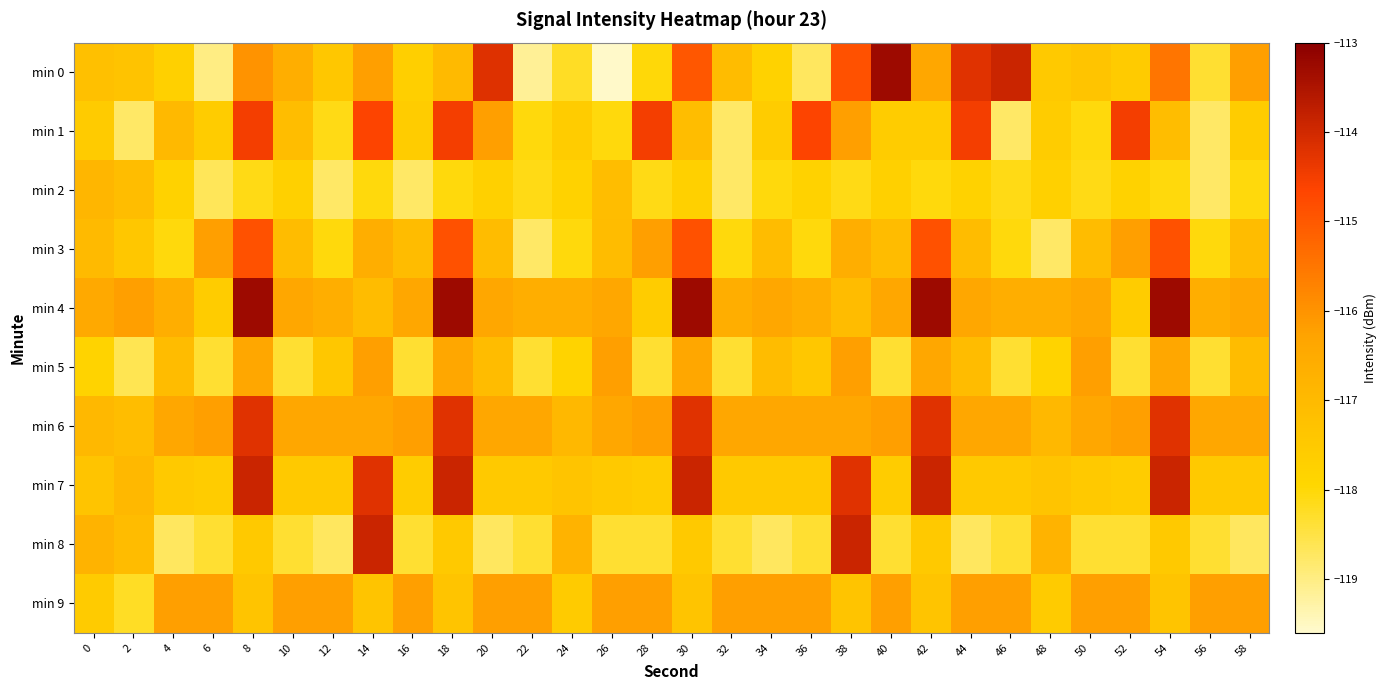

Reading right to left, transcribe all the data shown in this chart.

min 0: 58=-116.2	56=-118.3	54=-115.5	52=-117.6	50=-117.3	48=-117.5	46=-113.9	44=-114.2	42=-116.4	40=-113.3	38=-114.9	36=-118.7	34=-117.8	32=-117.1	30=-115.0	28=-118.0	26=-119.5	24=-118.2	22=-119.2	20=-114.2	18=-117.0	16=-117.7	14=-116.2	12=-117.4	10=-116.6	8=-116.0	6=-119.0	4=-117.7	2=-117.3	0=-117.2
min 1: 58=-117.6	56=-118.8	54=-117.1	52=-114.5	50=-118.0	48=-117.6	46=-118.8	44=-114.5	42=-117.6	40=-117.6	38=-116.2	36=-114.6	34=-117.6	32=-118.8	30=-117.1	28=-114.5	26=-118.0	24=-117.6	22=-118.0	20=-116.2	18=-114.5	16=-117.6	14=-114.6	12=-118.1	10=-117.1	8=-114.5	6=-117.6	4=-117.0	2=-118.8	0=-117.5
min 2: 58=-118.0	56=-118.8	54=-118.0	52=-117.8	50=-118.1	48=-117.7	46=-118.1	44=-117.8	42=-118.0	40=-117.7	38=-118.1	36=-117.8	34=-118.0	32=-118.8	30=-117.7	28=-118.1	26=-117.1	24=-117.8	22=-118.1	20=-117.7	18=-118.0	16=-118.8	14=-118.0	12=-118.8	10=-117.7	8=-118.1	6=-118.7	4=-117.8	2=-117.1	0=-116.9
min 3: 58=-117.1	56=-118.0	54=-114.9	52=-116.2	50=-117.1	48=-118.8	46=-118.0	44=-117.1	42=-114.9	40=-117.1	38=-116.6	36=-118.0	34=-117.1	32=-118.0	30=-114.9	28=-116.2	26=-117.1	24=-118.0	22=-118.8	20=-117.1	18=-114.9	16=-117.1	14=-116.6	12=-118.0	10=-117.1	8=-114.9	6=-116.2	4=-118.0	2=-117.4	0=-117.0
min 4: 58=-116.4	56=-116.6	54=-113.3	52=-117.6	50=-116.4	48=-116.6	46=-116.6	44=-116.4	42=-113.3	40=-116.4	38=-117.1	36=-116.6	34=-116.4	32=-116.6	30=-113.3	28=-117.6	26=-116.4	24=-116.6	22=-116.6	20=-116.4	18=-113.3	16=-116.4	14=-117.1	12=-116.6	10=-116.4	8=-113.3	6=-117.6	4=-116.6	2=-116.2	0=-116.5
min 5: 58=-117.1	56=-118.3	54=-116.4	52=-118.3	50=-116.2	48=-117.8	46=-118.3	44=-117.1	42=-116.4	40=-118.3	38=-116.2	36=-117.4	34=-117.1	32=-118.3	30=-116.4	28=-118.3	26=-116.2	24=-117.8	22=-118.3	20=-117.1	18=-116.4	16=-118.3	14=-116.2	12=-117.4	10=-118.3	8=-116.4	6=-118.3	4=-117.1	2=-118.6	0=-117.8
min 6: 58=-116.4	56=-116.4	54=-114.2	52=-116.2	50=-116.4	48=-116.9	46=-116.4	44=-116.4	42=-114.2	40=-116.2	38=-116.4	36=-116.4	34=-116.4	32=-116.4	30=-114.2	28=-116.2	26=-116.4	24=-116.9	22=-116.4	20=-116.4	18=-114.2	16=-116.2	14=-116.4	12=-116.4	10=-116.4	8=-114.2	6=-116.2	4=-116.4	2=-117.1	0=-116.9
min 7: 58=-117.5	56=-117.5	54=-113.9	52=-117.6	50=-117.5	48=-117.3	46=-117.5	44=-117.5	42=-113.9	40=-117.6	38=-114.2	36=-117.5	34=-117.5	32=-117.5	30=-113.9	28=-117.6	26=-117.5	24=-117.3	22=-117.5	20=-117.5	18=-113.9	16=-117.6	14=-114.2	12=-117.5	10=-117.5	8=-113.9	6=-117.6	4=-117.5	2=-116.9	0=-117.3
min 8: 58=-118.7	56=-118.3	54=-117.5	52=-118.3	50=-118.3	48=-116.8	46=-118.3	44=-118.7	42=-117.5	40=-118.3	38=-113.9	36=-118.3	34=-118.7	32=-118.3	30=-117.5	28=-118.3	26=-118.3	24=-116.8	22=-118.3	20=-118.7	18=-117.5	16=-118.3	14=-113.9	12=-118.7	10=-118.3	8=-117.5	6=-118.3	4=-118.7	2=-117.0	0=-116.8
min 9: 58=-116.2	56=-116.2	54=-117.3	52=-116.2	50=-116.2	48=-117.6	46=-116.2	44=-116.2	42=-117.3	40=-116.2	38=-117.3	36=-116.2	34=-116.2	32=-116.2	30=-117.3	28=-116.2	26=-116.2	24=-117.6	22=-116.2	20=-116.2	18=-117.3	16=-116.2	14=-117.3	12=-116.2	10=-116.2	8=-117.3	6=-116.2	4=-116.2	2=-118.2	0=-117.6